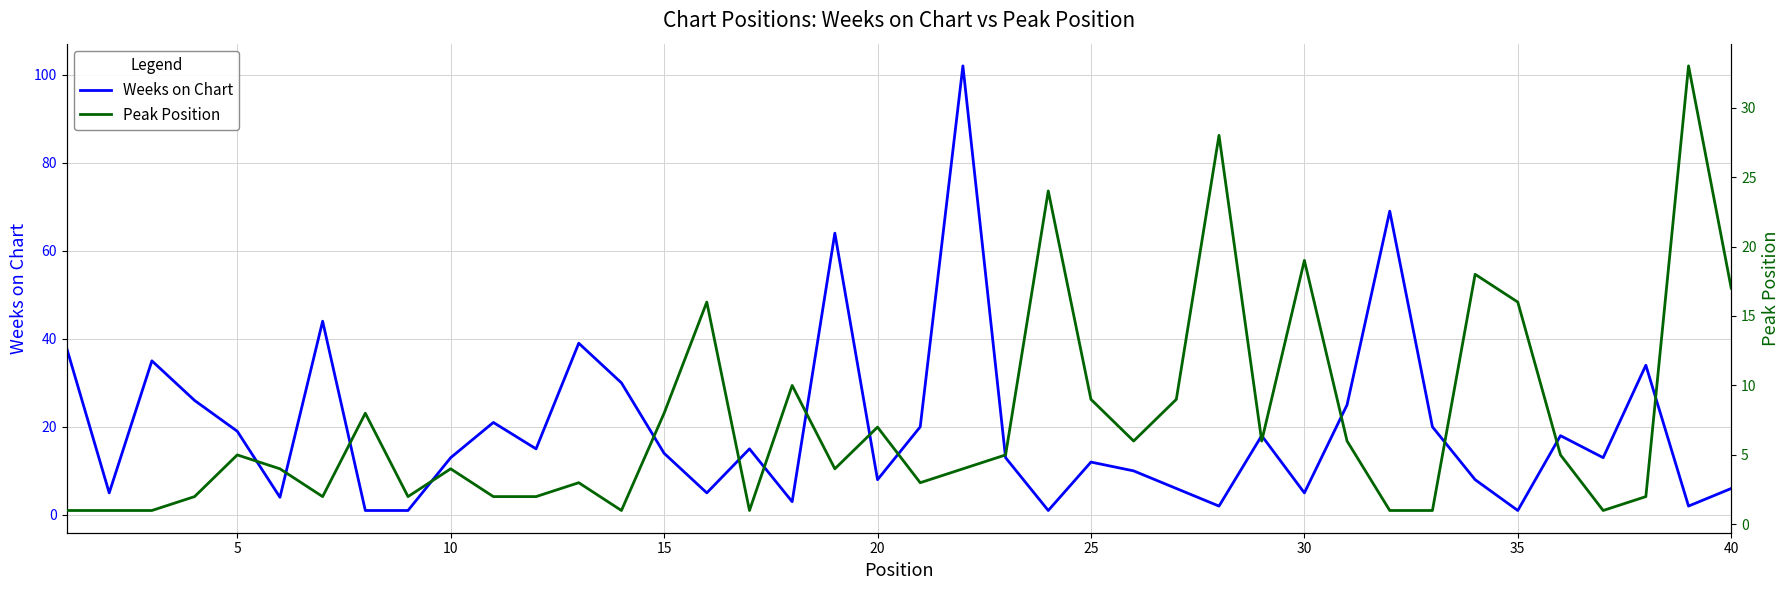

The Weeks on Chart series shows 8 at 20. True or false?

True